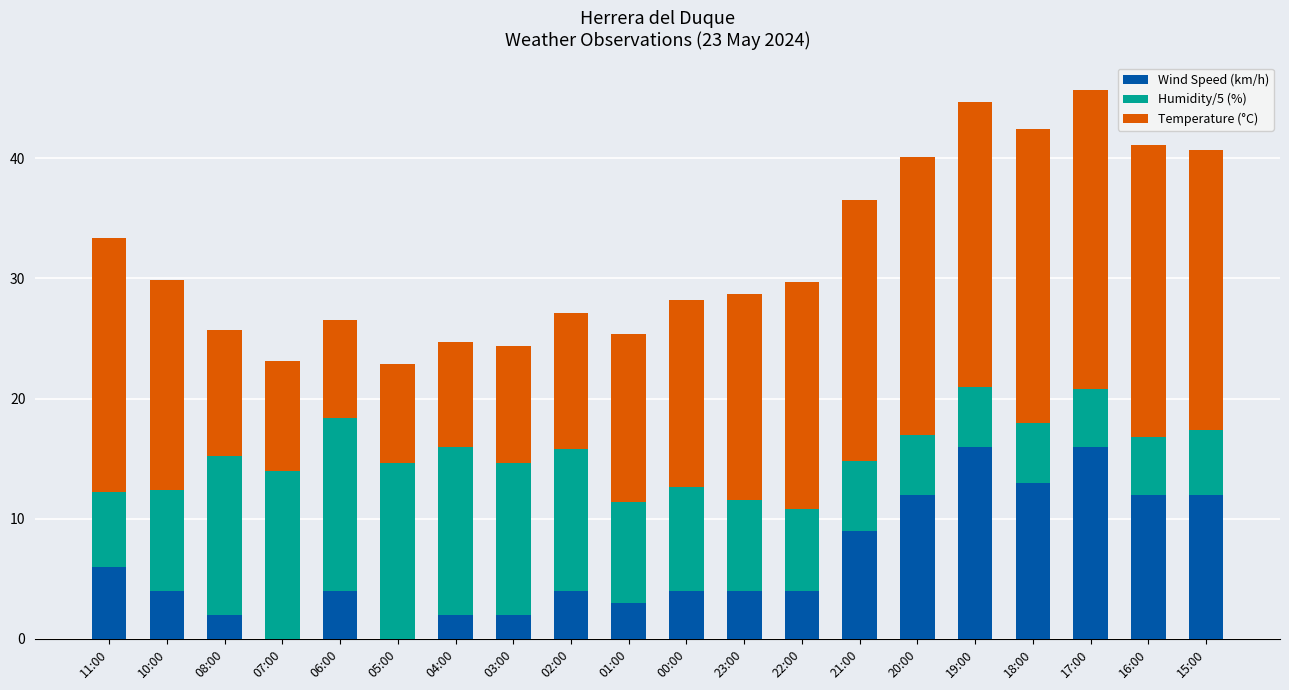

What is the total value across all series at 03:00?

24.4